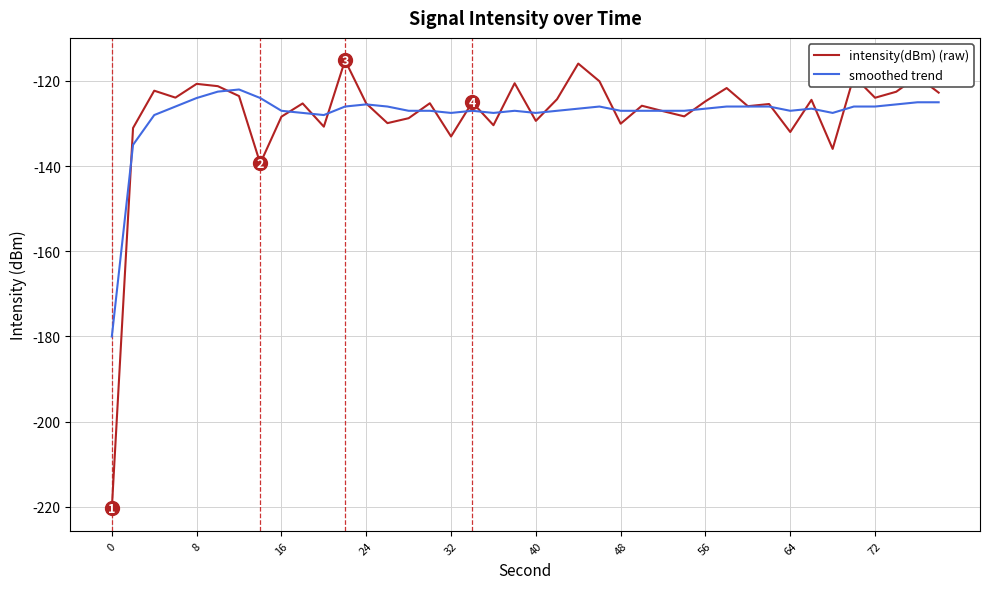

What is the minimum value shown in the chart?

-220.4